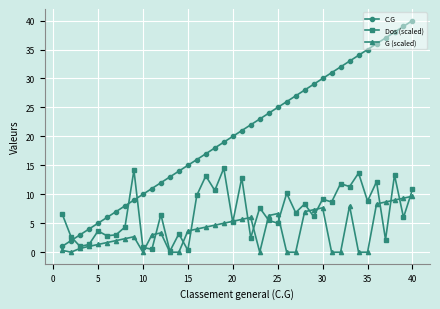

Which series has the largest total across all categories?

C.G